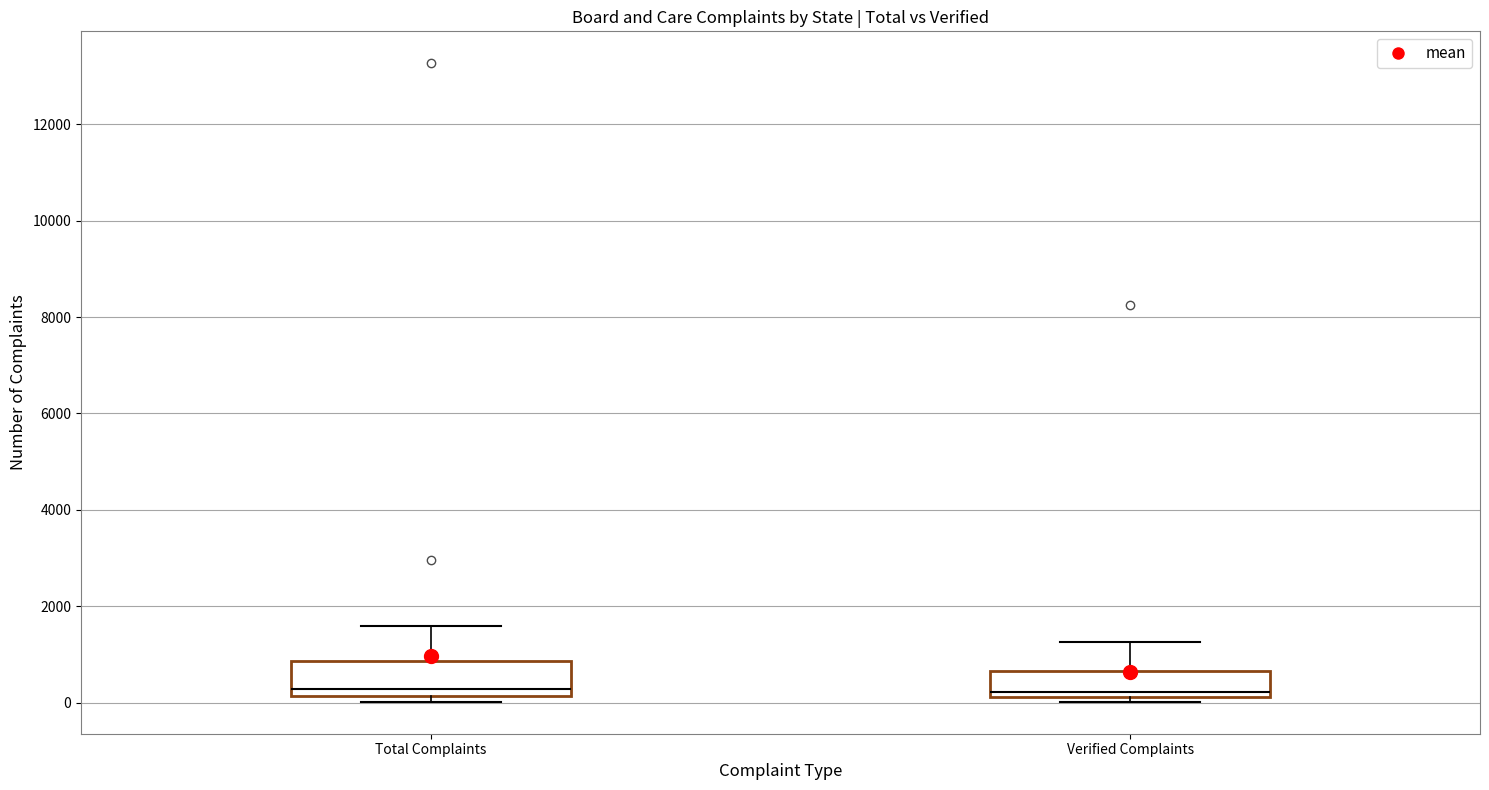

Where is the upper edge of the box for Verified Complaints on the y-axis? The values are not printed on the chart, so give them approximately, as read against the axis.

600